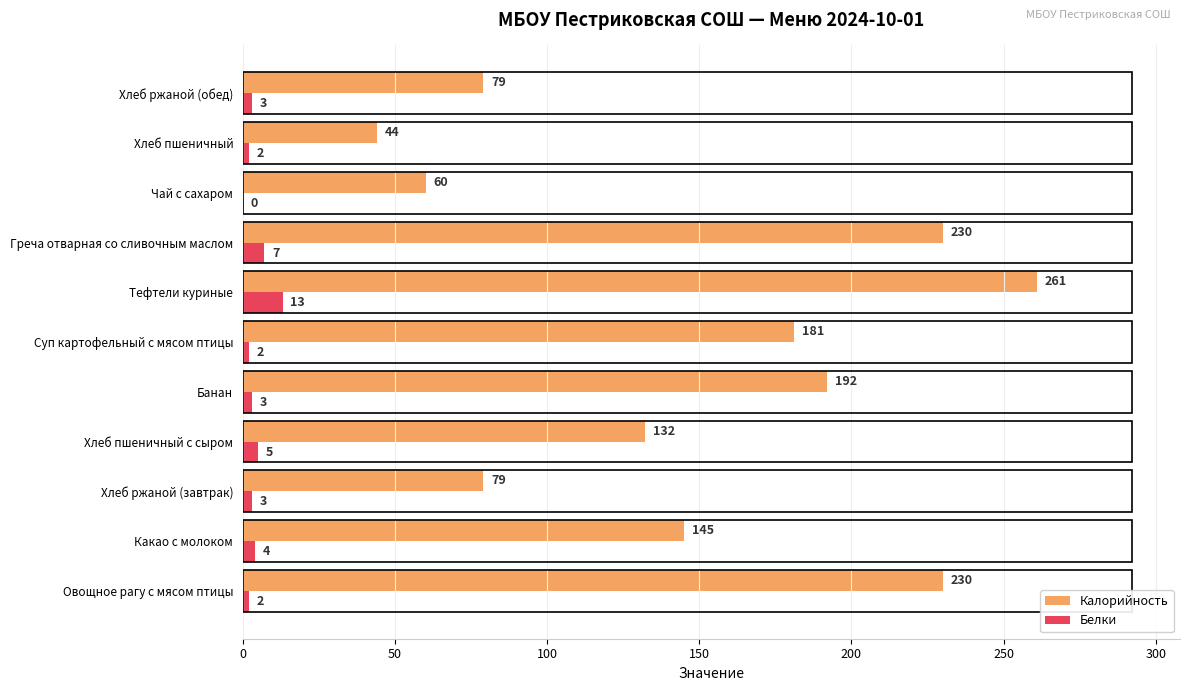

At which label does Белки reach its peak?

Тефтели куриные